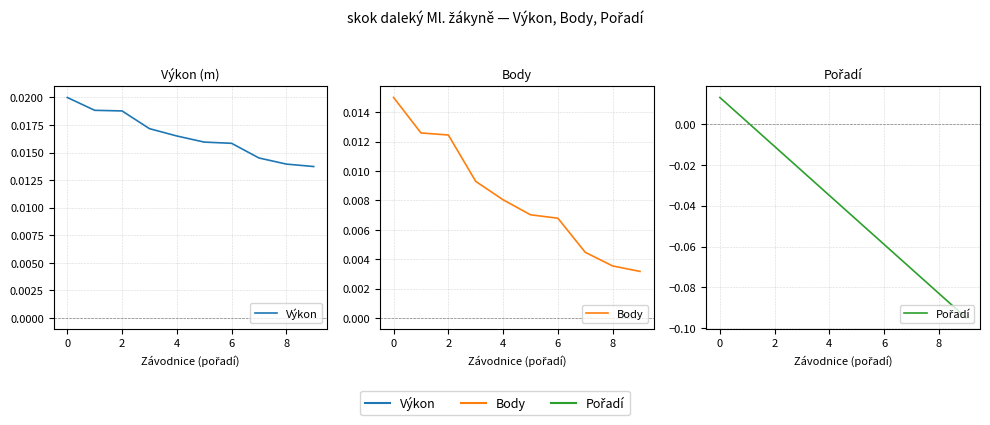

Does the chart have visible grid lines?

Yes